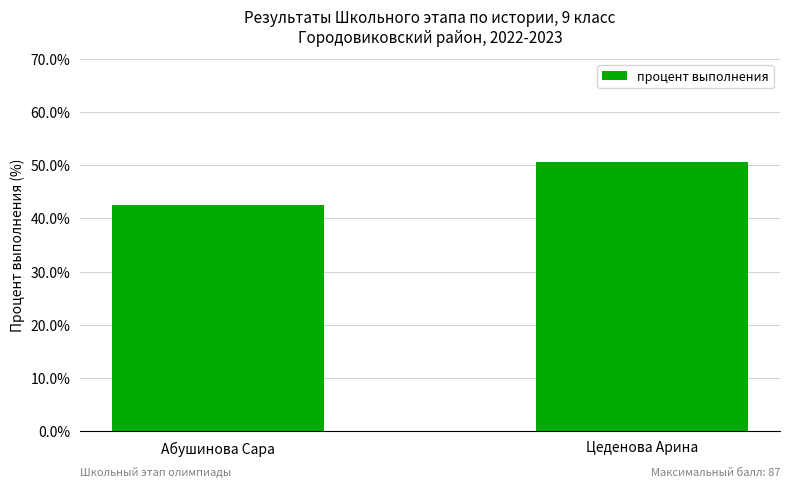

At which label is the value closest to 46?

Абушинова Сара